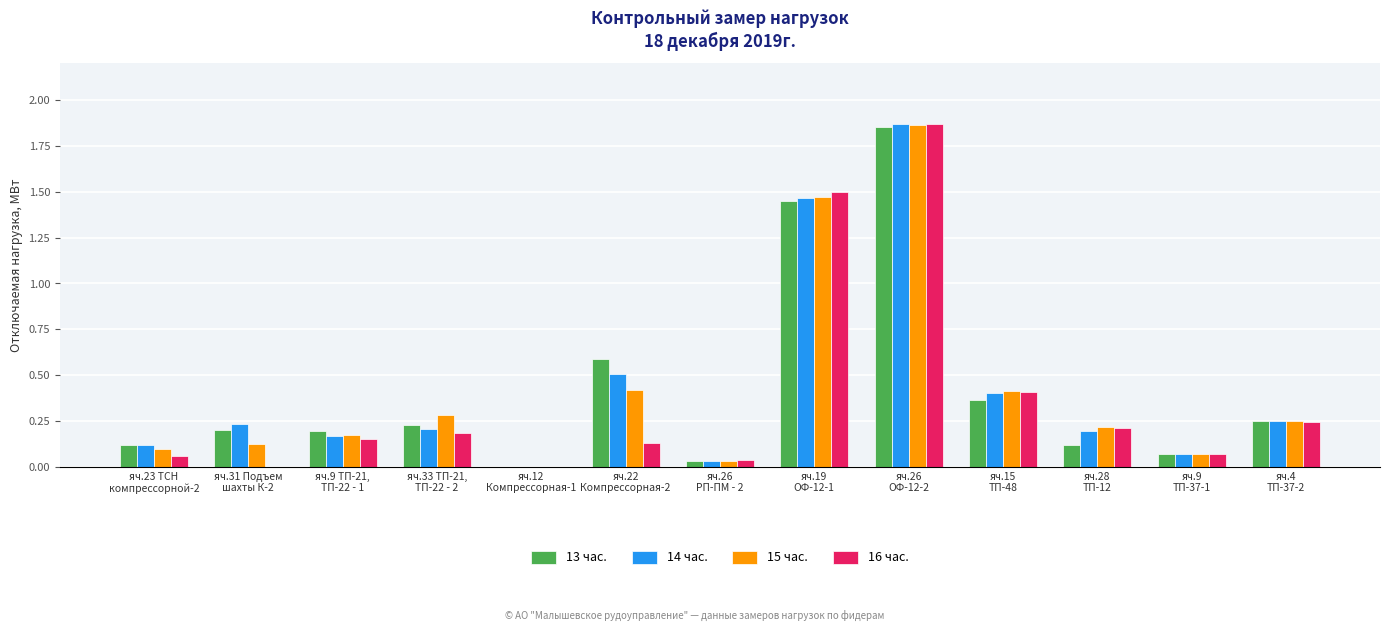

What is the sum of all 16 час. values?

4.9